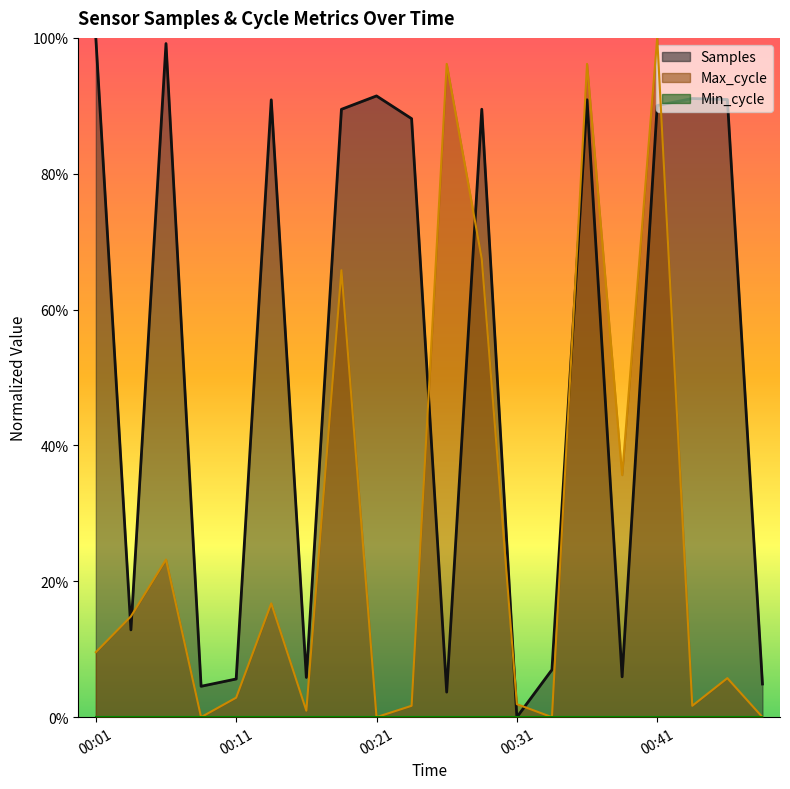

What is the maximum value for Max_cycle?

1.0